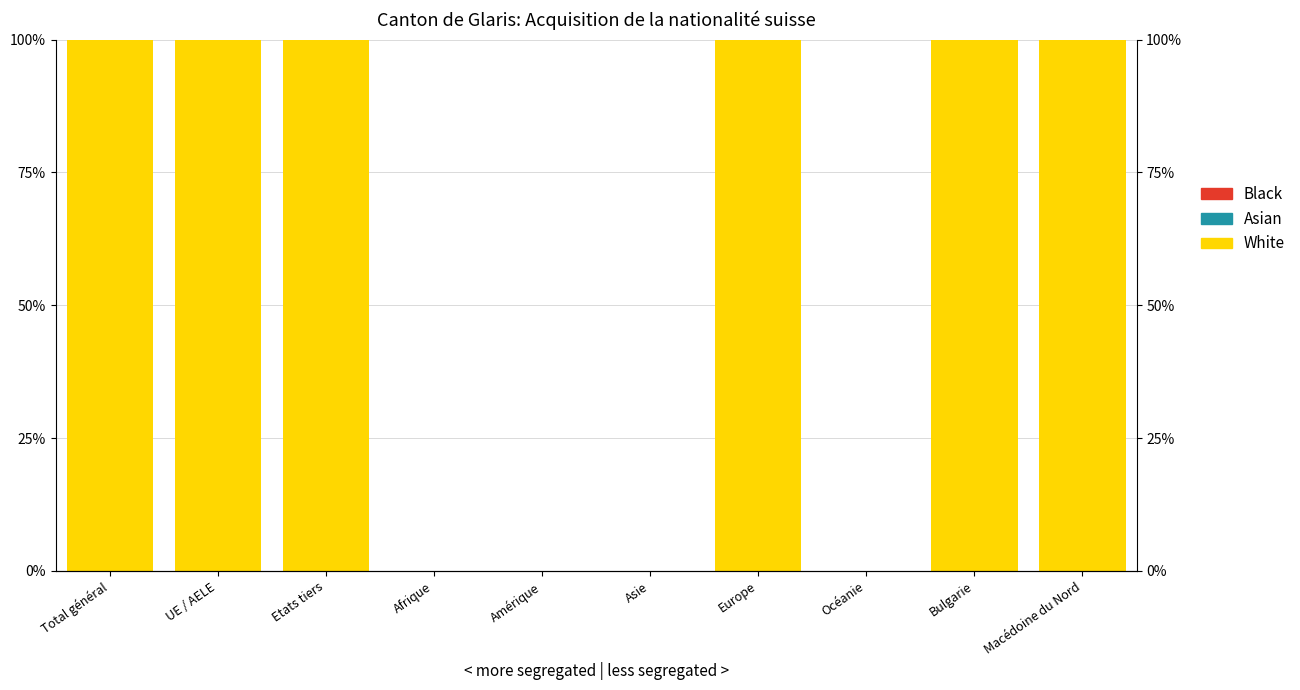

True or false: White has a value of 100 at Total général.

True